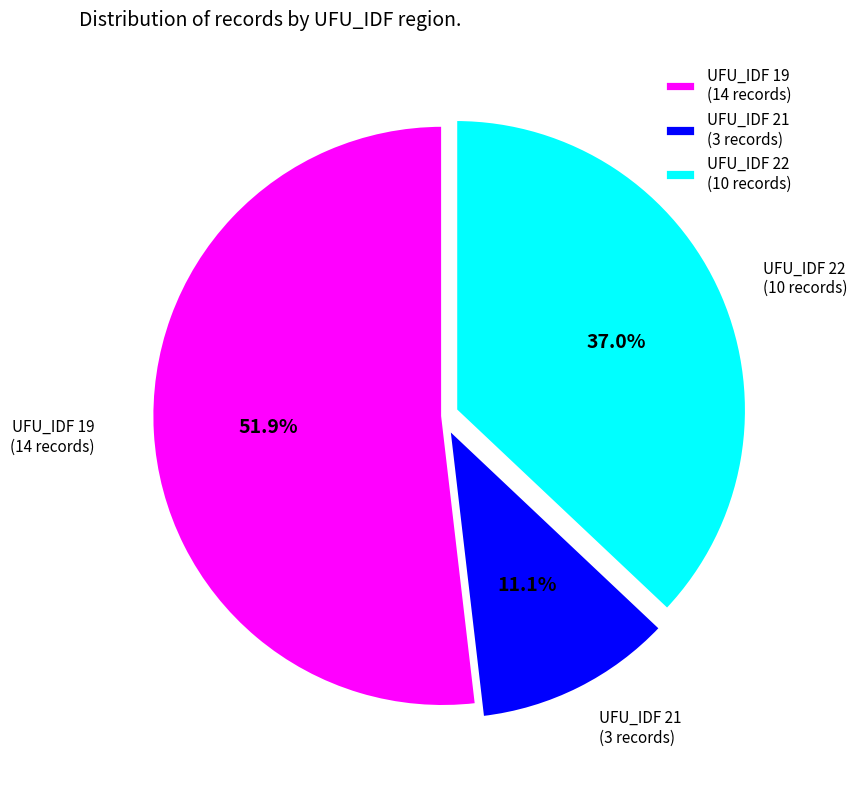

Count the number of slices in the pie.

3